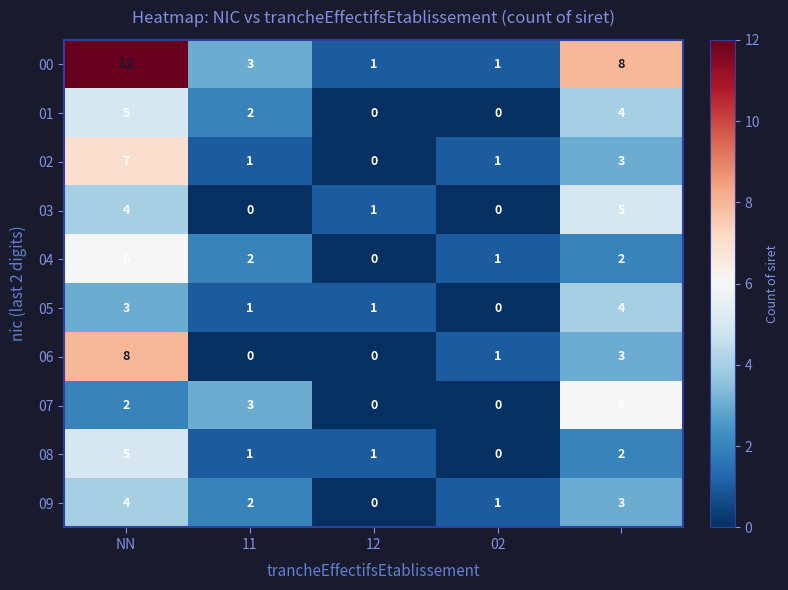

Count the 04 values in the range 1 to 2.

3